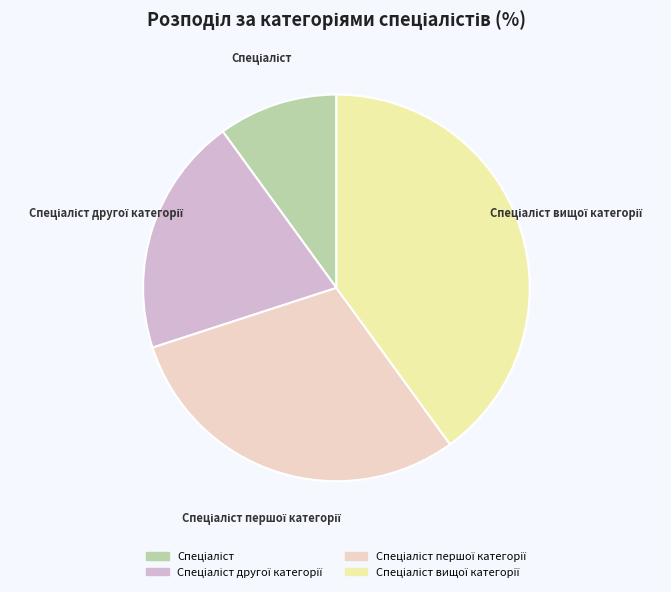

Count the number of slices in the pie.

4